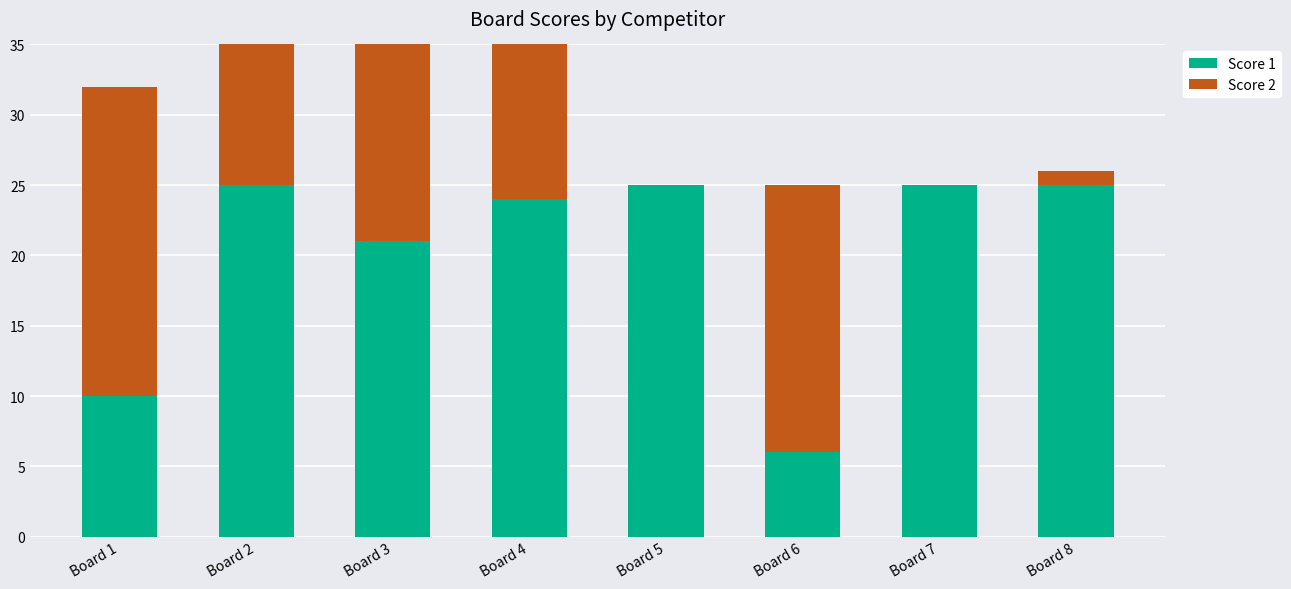

Is it true that Score 1 equals 6 at Board 6?

True